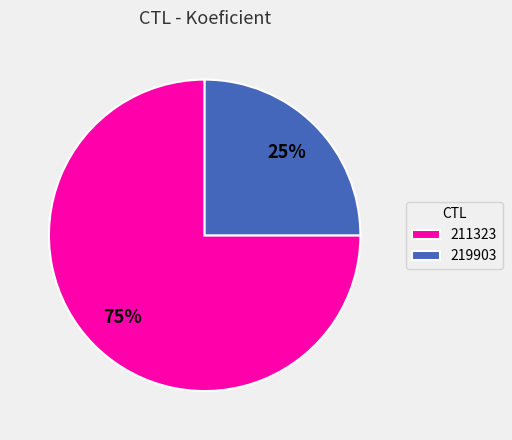

To the nearest percent, what portion does 219903 represent?

25%